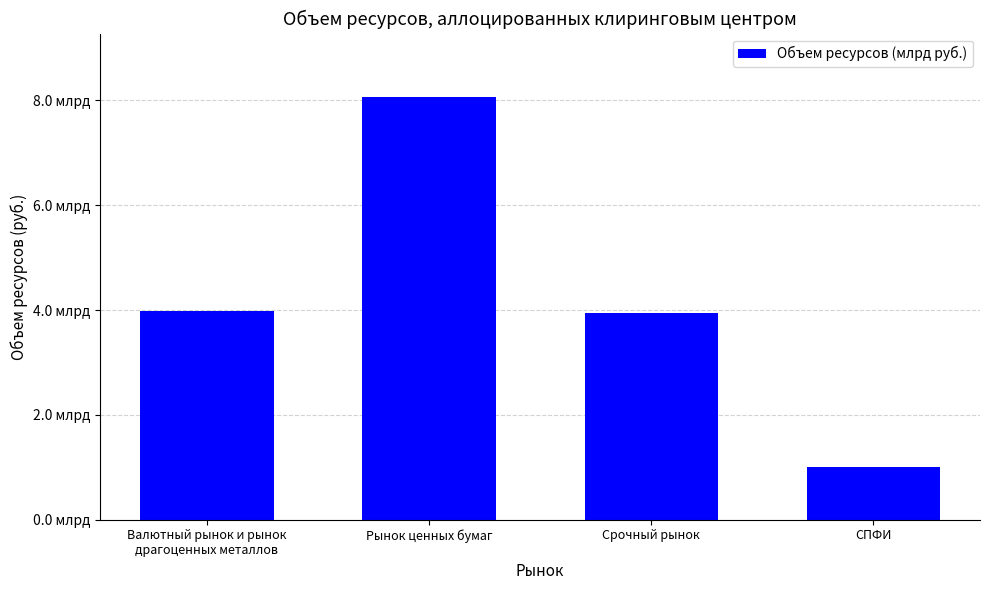

What is the ratio of the value at Срочный рынок to the value at Рынок ценных бумаг?

0.5